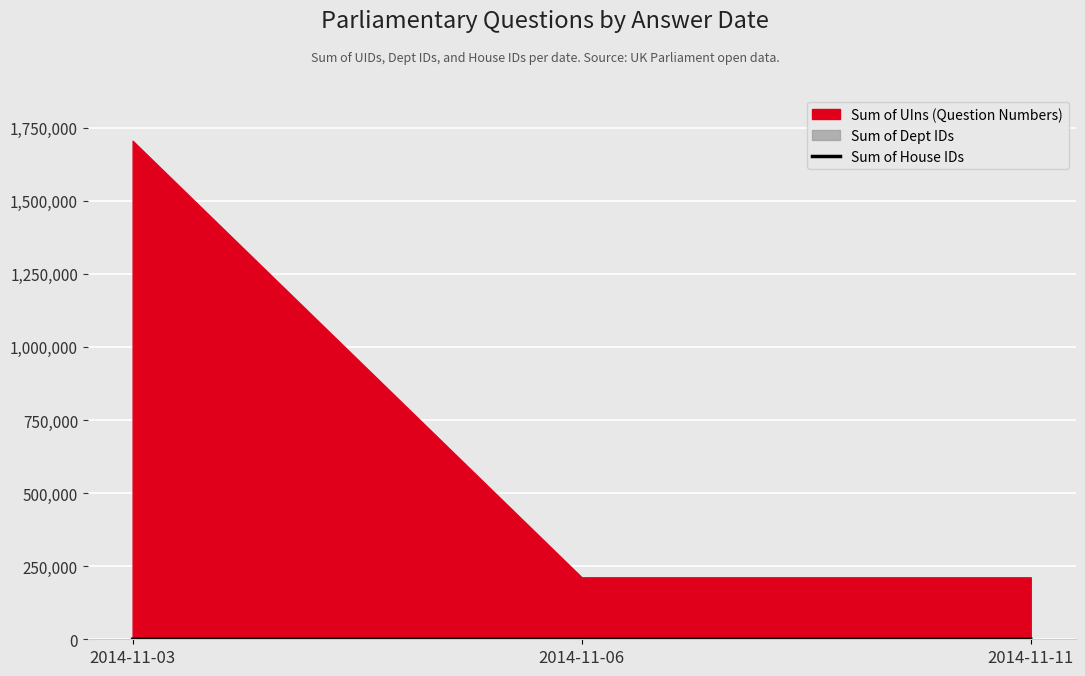

True or false: the data shows 8 at 2014-11-03.

True